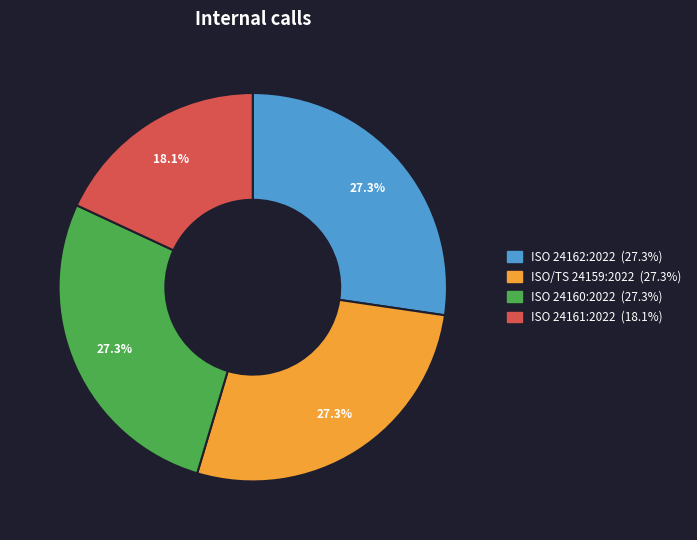

To the nearest percent, what percentage of the pie is ISO 24161:2022?

18%